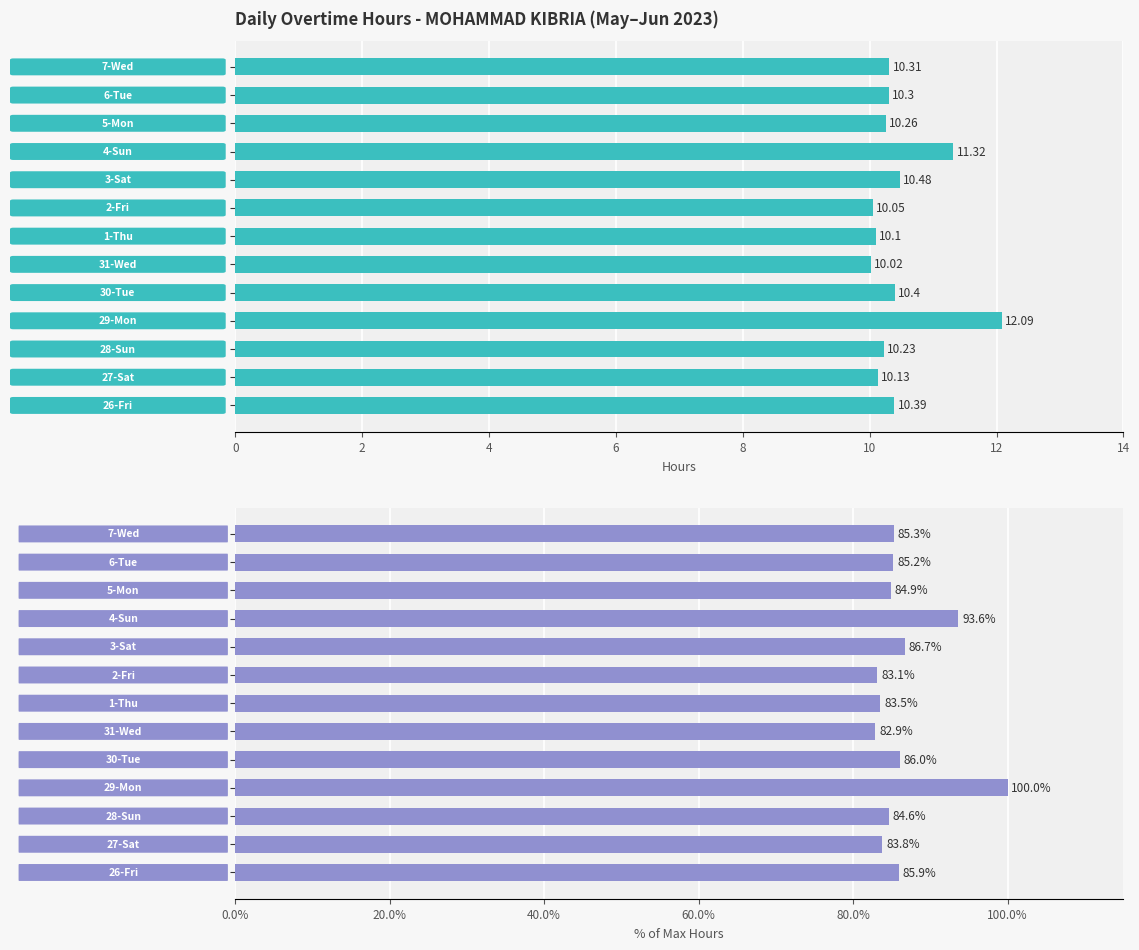

Reading left to right, list all the values displayed in this chart.

Overtime Hours: 10.4	10.1	10.2	12.1	10.4	10.0	10.1	10.1	10.5	11.3	10.3	10.3	10.3
% of Max Hours: 85.9	83.8	84.6	100.0	86.0	82.9	83.5	83.1	86.7	93.6	84.9	85.2	85.3